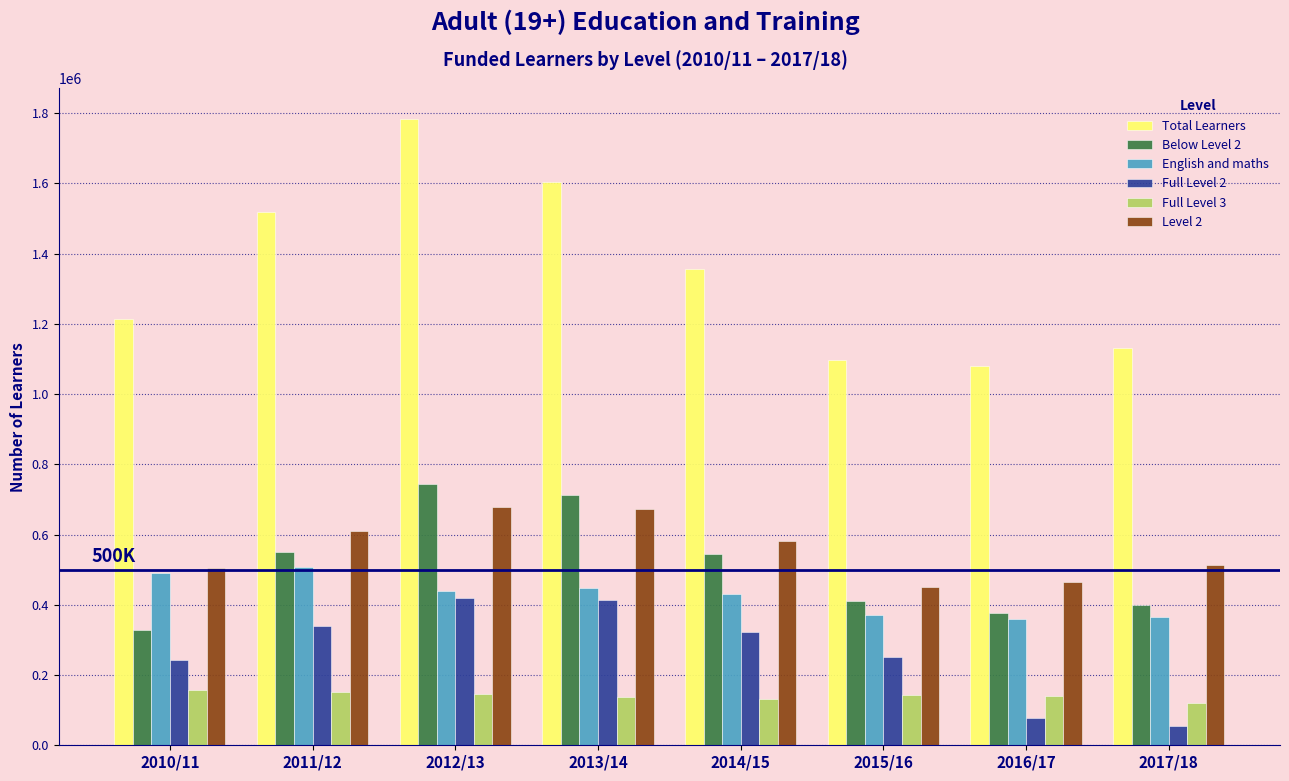

What is the approximate value of Total Learners at 2015/16, to the nearest 10?

1098500